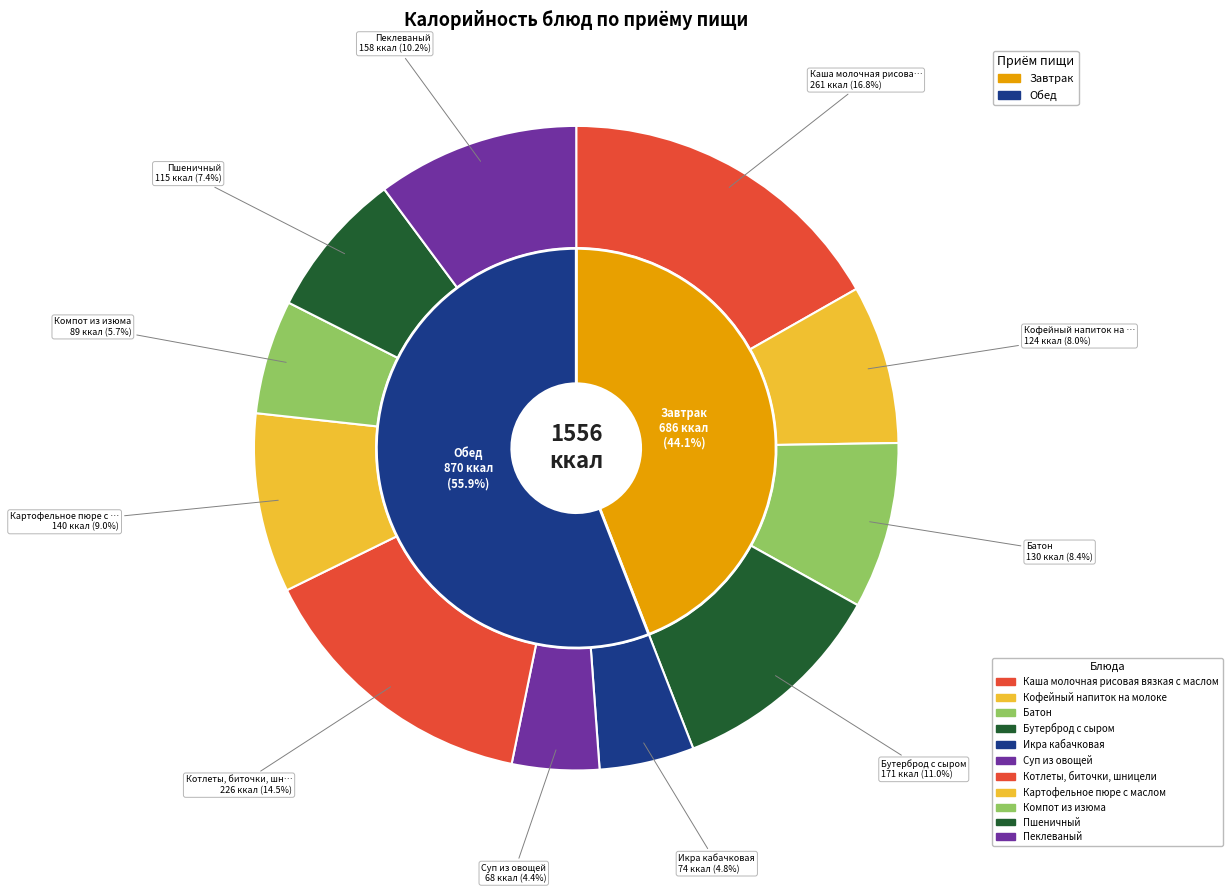

Is Кофейный напиток на молоке the majority of the pie?

No